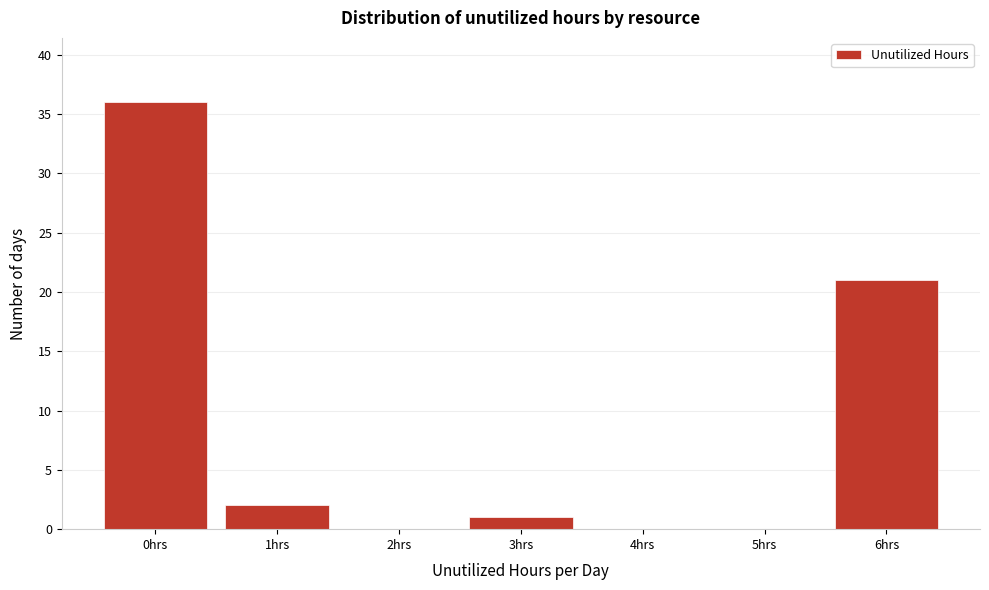

Reading right to left, transcribe all the data shown in this chart.

6hrs=21	5hrs=0	4hrs=0	3hrs=1	2hrs=0	1hrs=2	0hrs=36